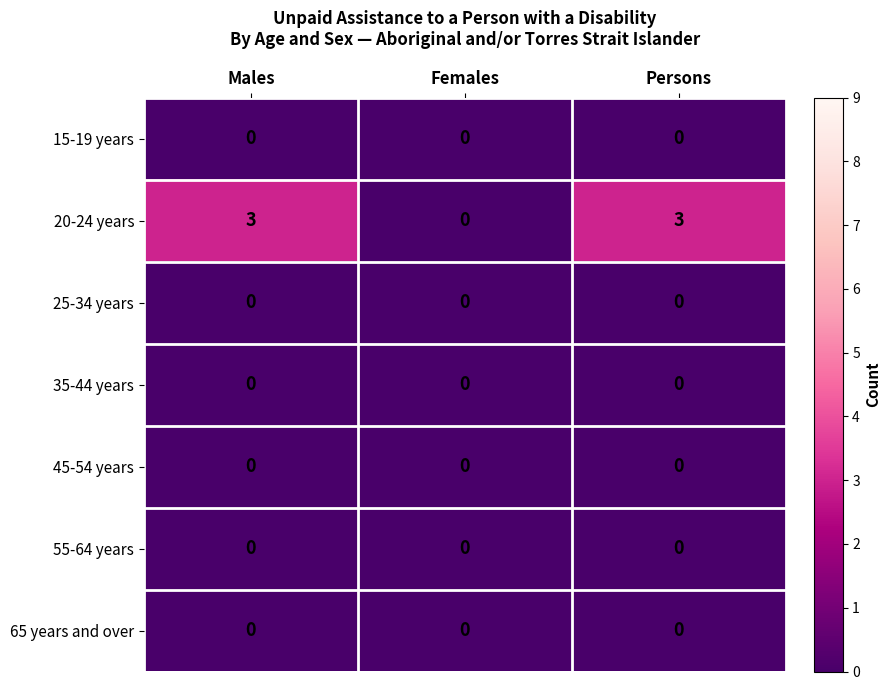

True or false: 65 years and over has a value of 0 at Females.

True